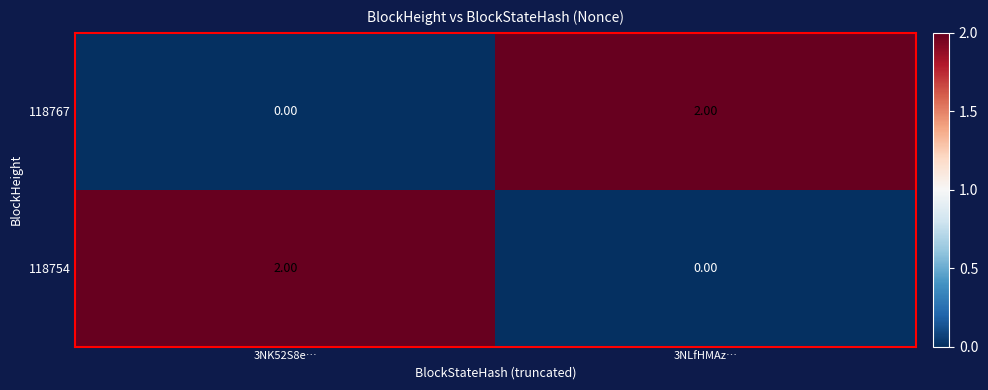

Rank the series at 3NLfHMAz… from highest to lowest value.

118767, 118754